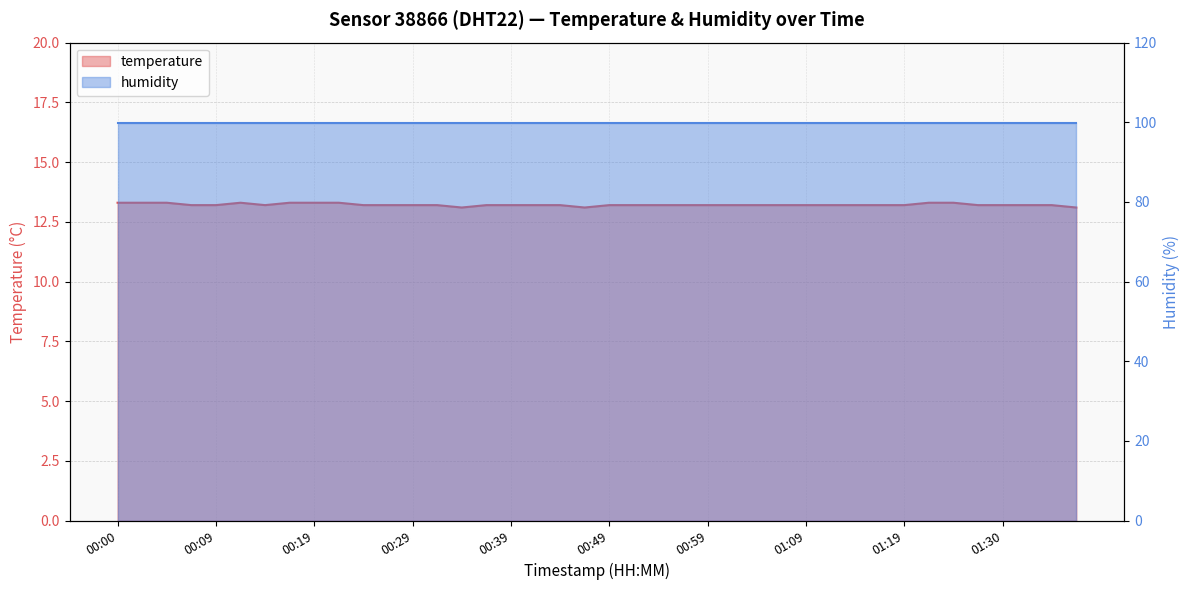

What is the value of the 20th point from the left?

13.1